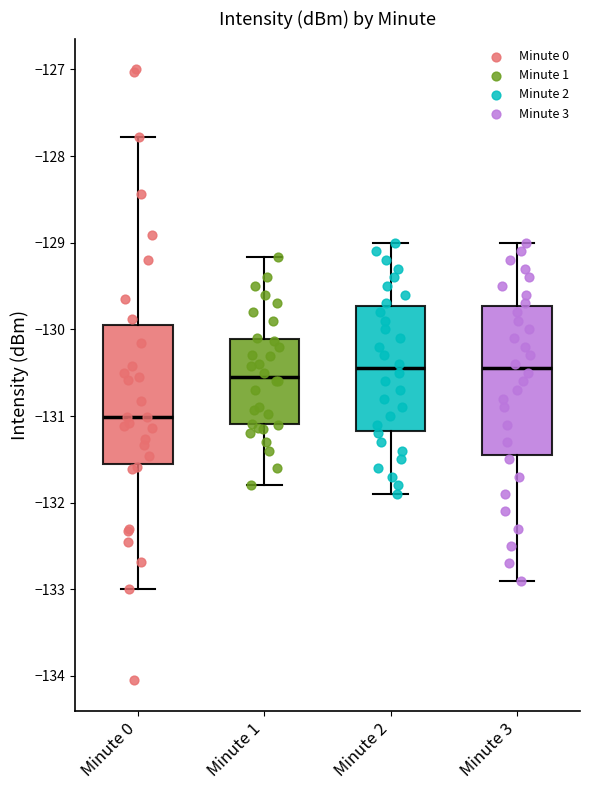

Reading left to right, transcribe this box plot: for each box, give where its median line is, the range the box spans, and where its two whiskers end, as read against the y-axis. The values are not printed on the chart, so give them approximately, as read against the axis.

Minute 0: median -131.0, box -131.6 to -129.9, whiskers -133.0 to -127.8
Minute 1: median -130.5, box -131.1 to -130.1, whiskers -131.8 to -129.2
Minute 2: median -130.4, box -131.2 to -129.7, whiskers -131.9 to -129.0
Minute 3: median -130.4, box -131.4 to -129.7, whiskers -132.9 to -129.0